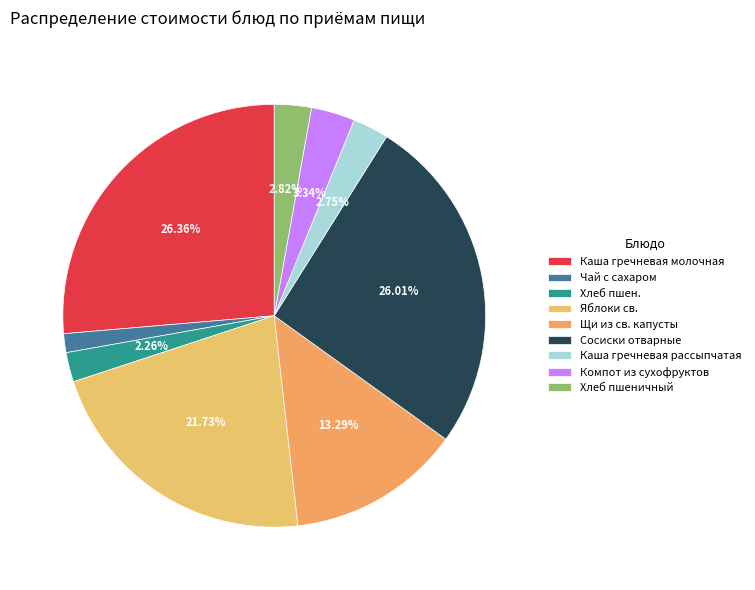

How many segments does this pie chart have?

9